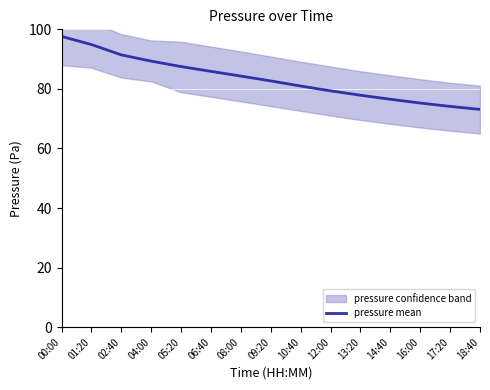

What is the ratio of the value at 00:00 to the value at 04:00?

1.1